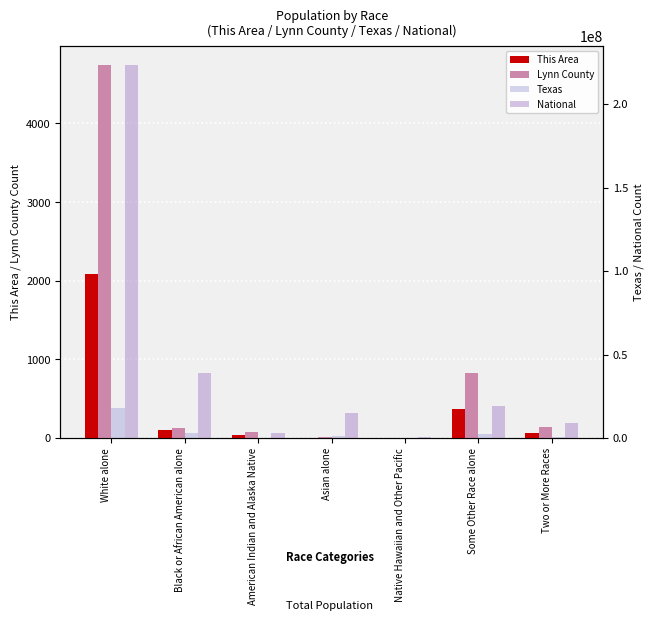

Which category has the lowest value across all series?

Native Hawaiian and Other Pacific